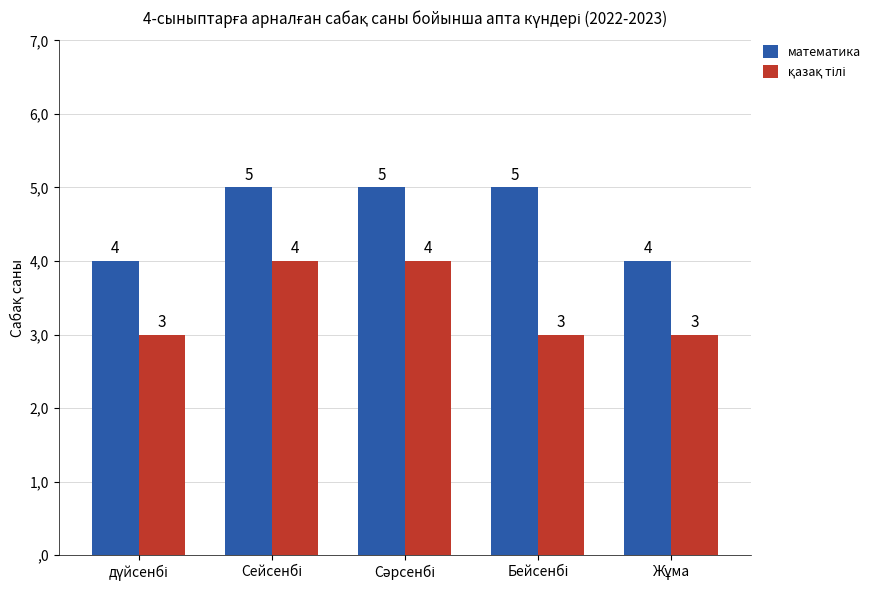

Reading left to right, transcribe all the data shown in this chart.

математика: дүйсенбі=4	Сейсенбі=5	Сәрсенбі=5	Бейсенбі=5	Жұма=4
қазақ тілі: дүйсенбі=3	Сейсенбі=4	Сәрсенбі=4	Бейсенбі=3	Жұма=3